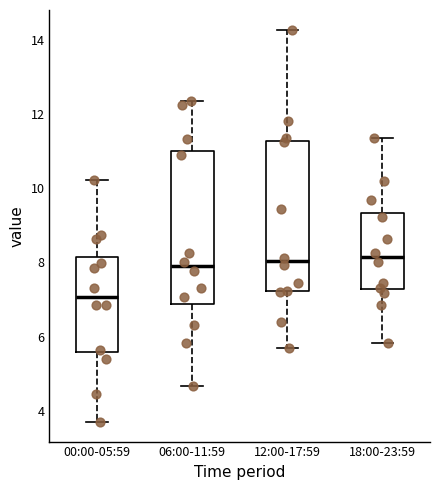

Which box has the lowest median line?

00:00-05:59